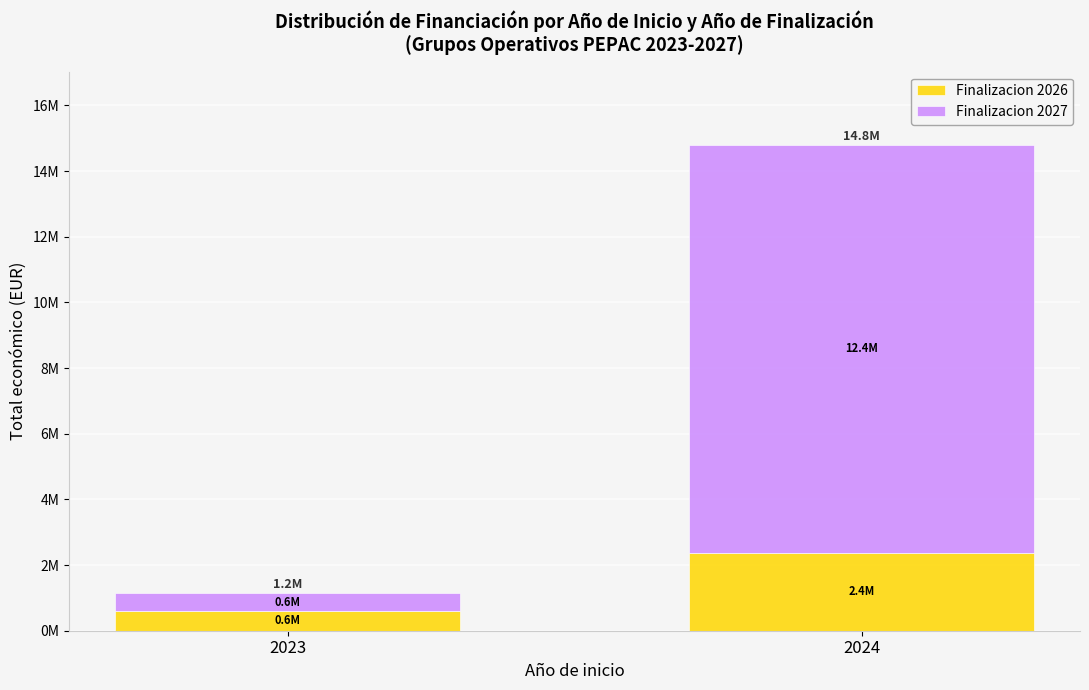

Does the chart contain any negative values?

No